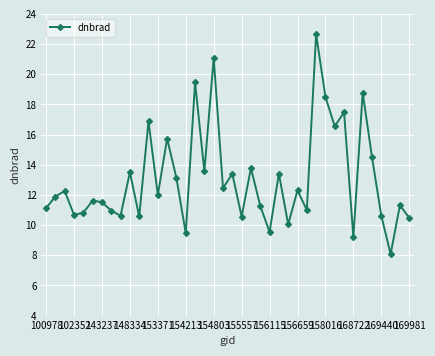

What is the value of the 2nd point from the left?

11.9